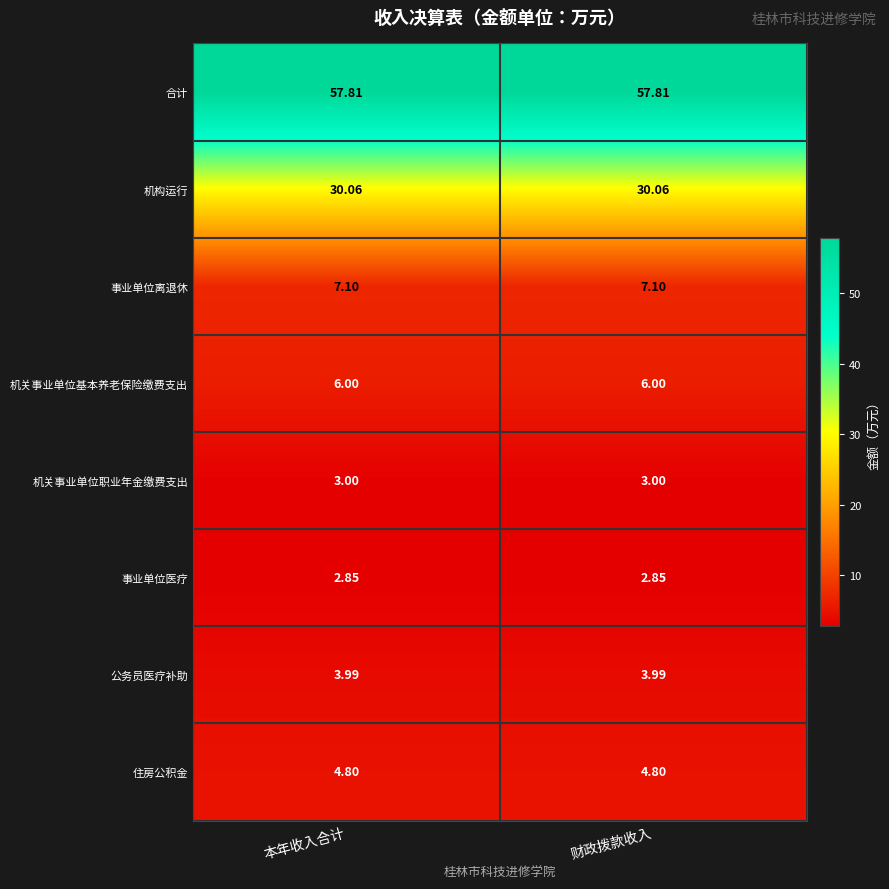

Is the value of 事业单位医疗 at 本年收入合计 greater than the value of 合计 at 财政拨款收入?

No